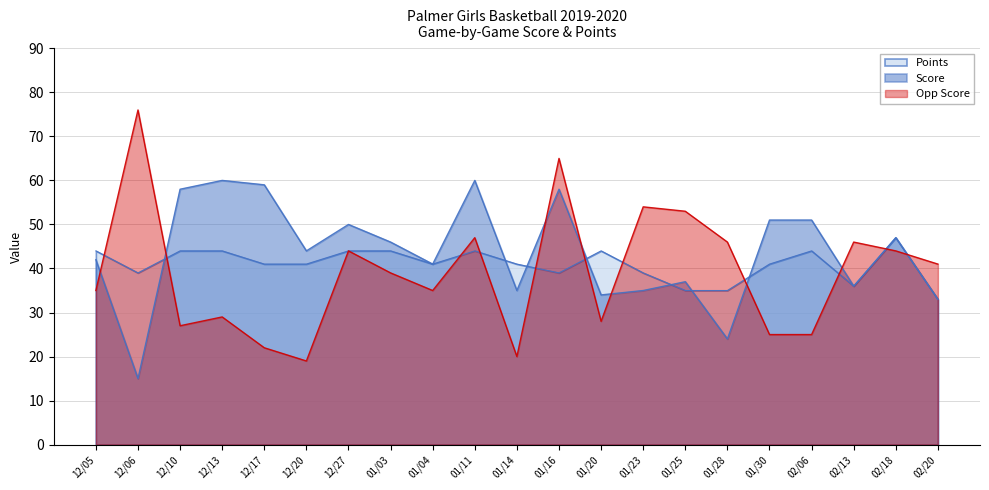

Which series has the largest total across all categories?

Score